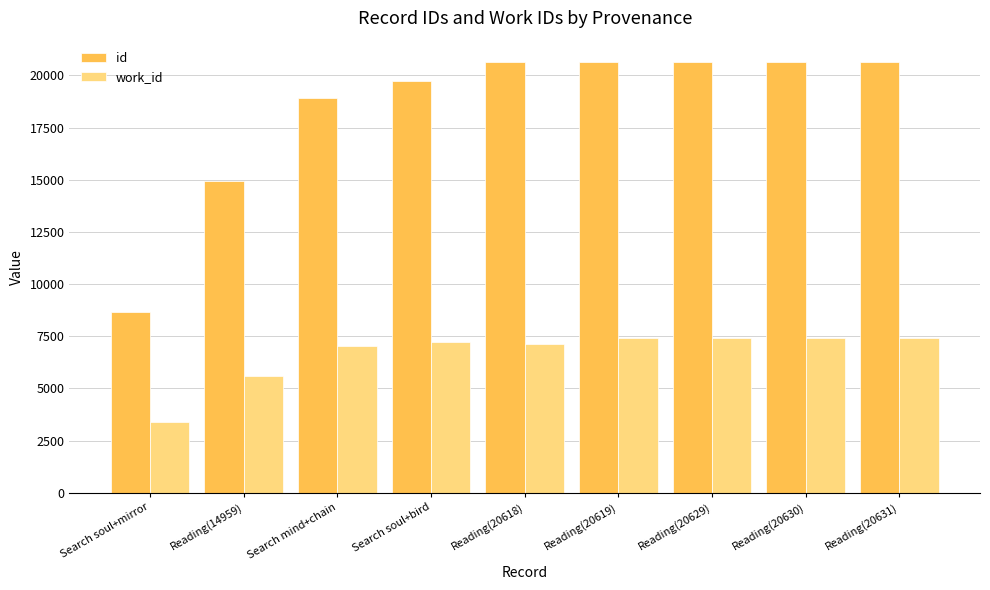

Is the value of work_id at Reading(20619) greater than the value of id at Search soul+bird?

No